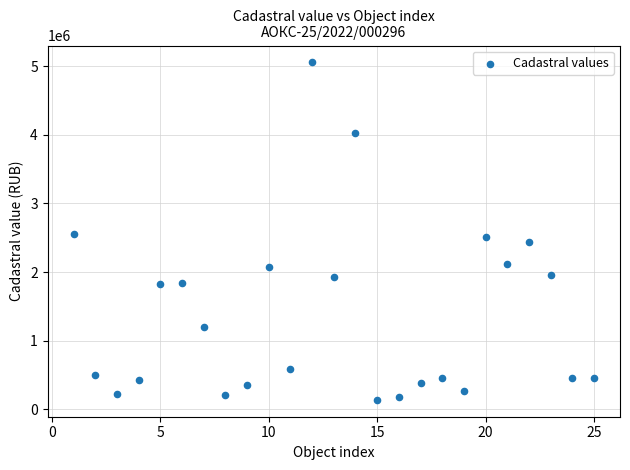

What is the range of X values (max minus min)?

24.0